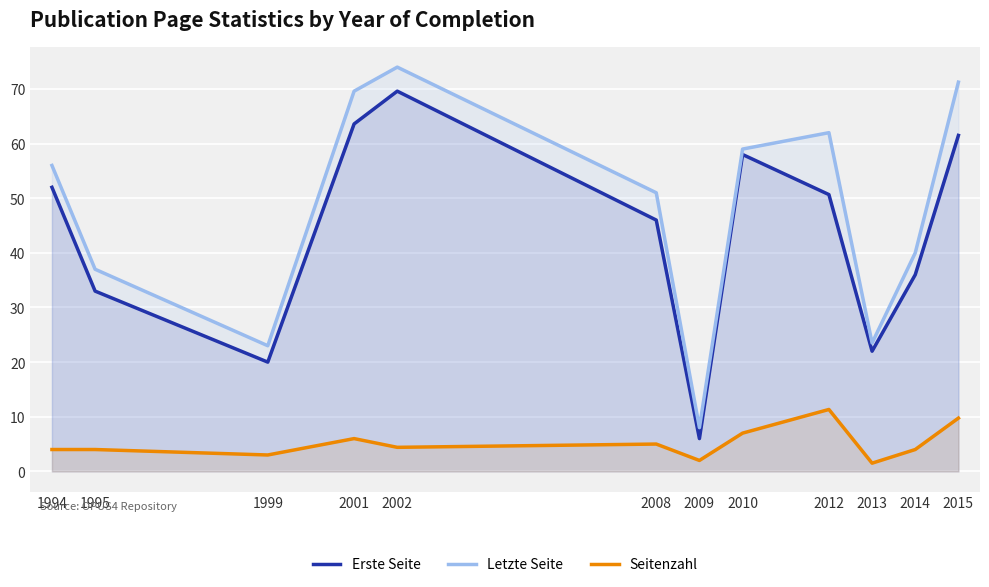

List the series in order of their peak value, lowest first.

Seitenzahl, Erste Seite, Letzte Seite